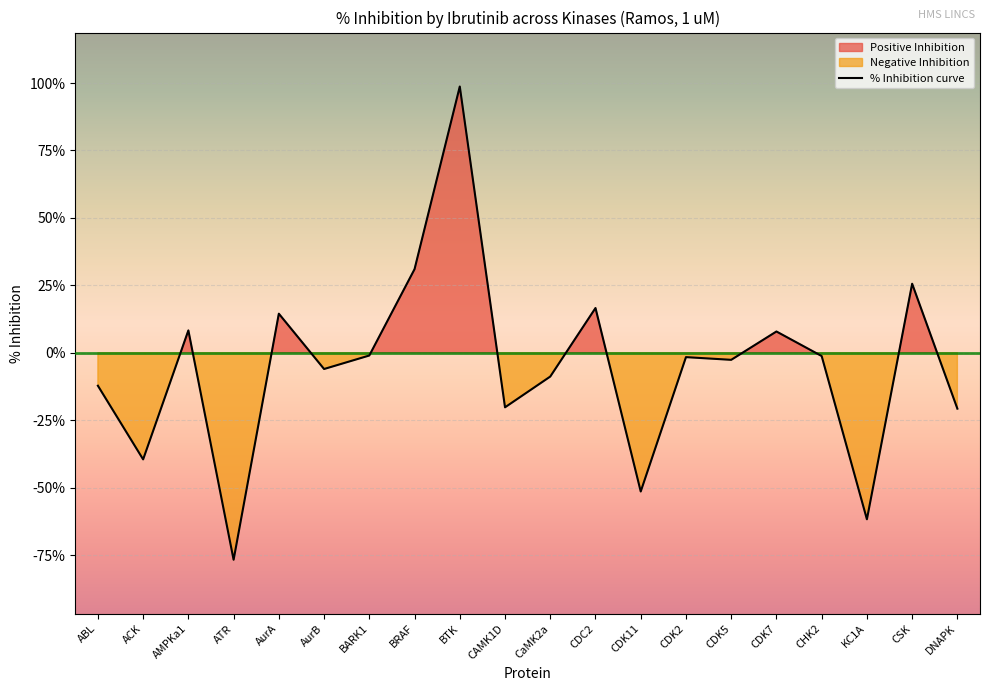

What is the approximate value at CDK5?

-2.6